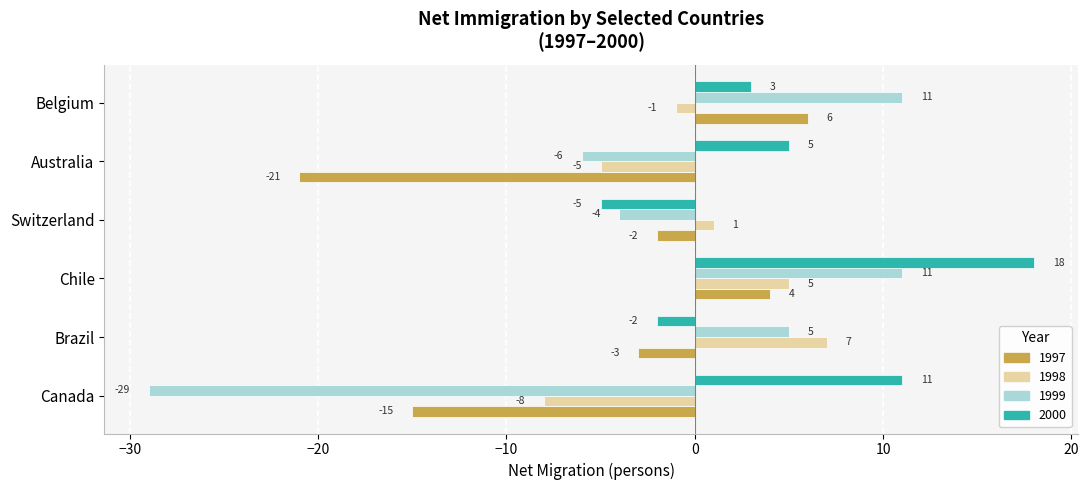

Where is 1999 nearest to the value -9?

Australia